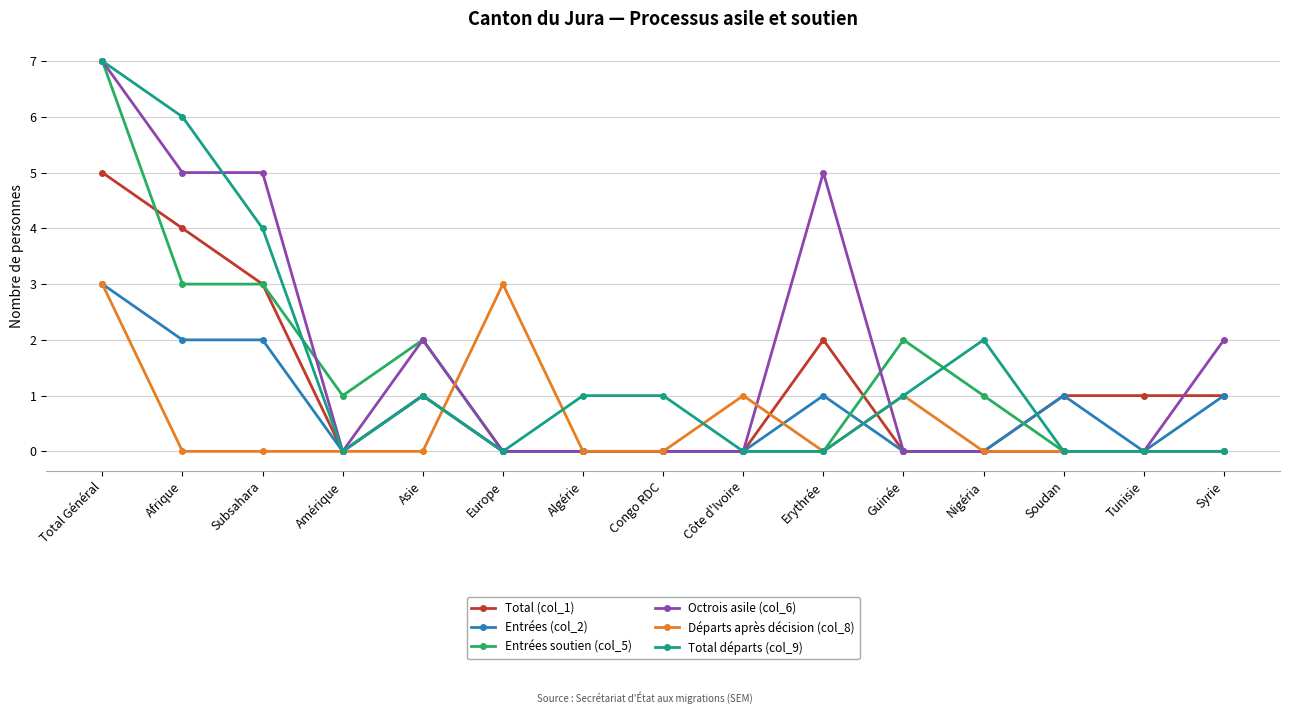

What is the label of the 10th point from the right?

Europe